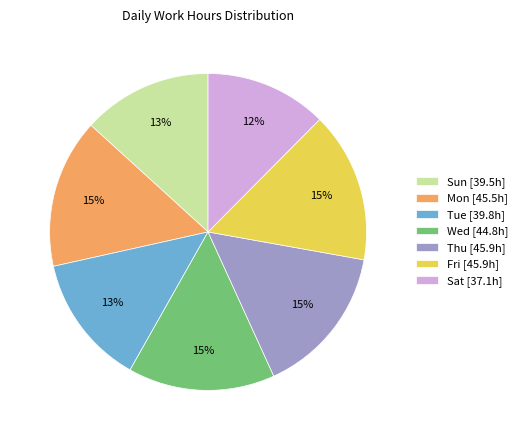

To the nearest percent, what is the average slice percentage?

14%